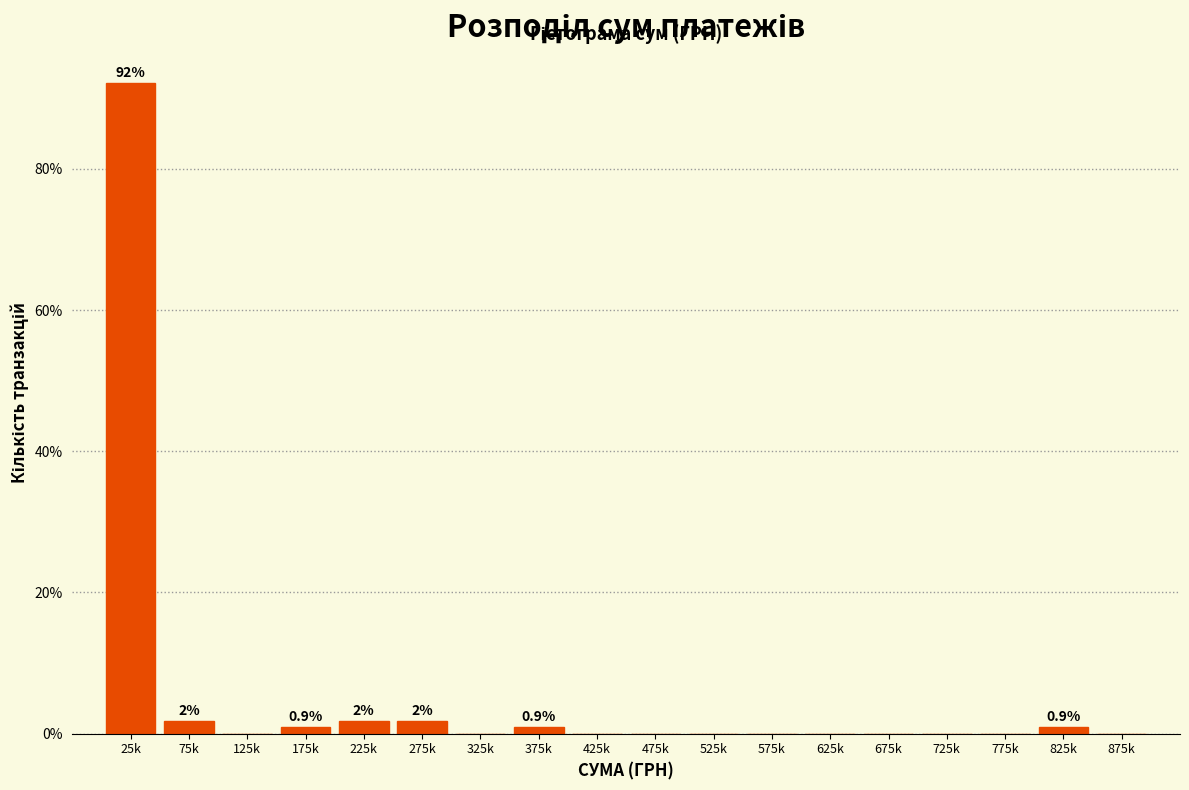

Reading right to left, list all the values displayed in this chart.

875k=0.0	825k=0.9	775k=0.0	725k=0.0	675k=0.0	625k=0.0	575k=0.0	525k=0.0	475k=0.0	425k=0.0	375k=0.9	325k=0.0	275k=1.8	225k=1.8	175k=0.9	125k=0.0	75k=1.8	25k=92.1